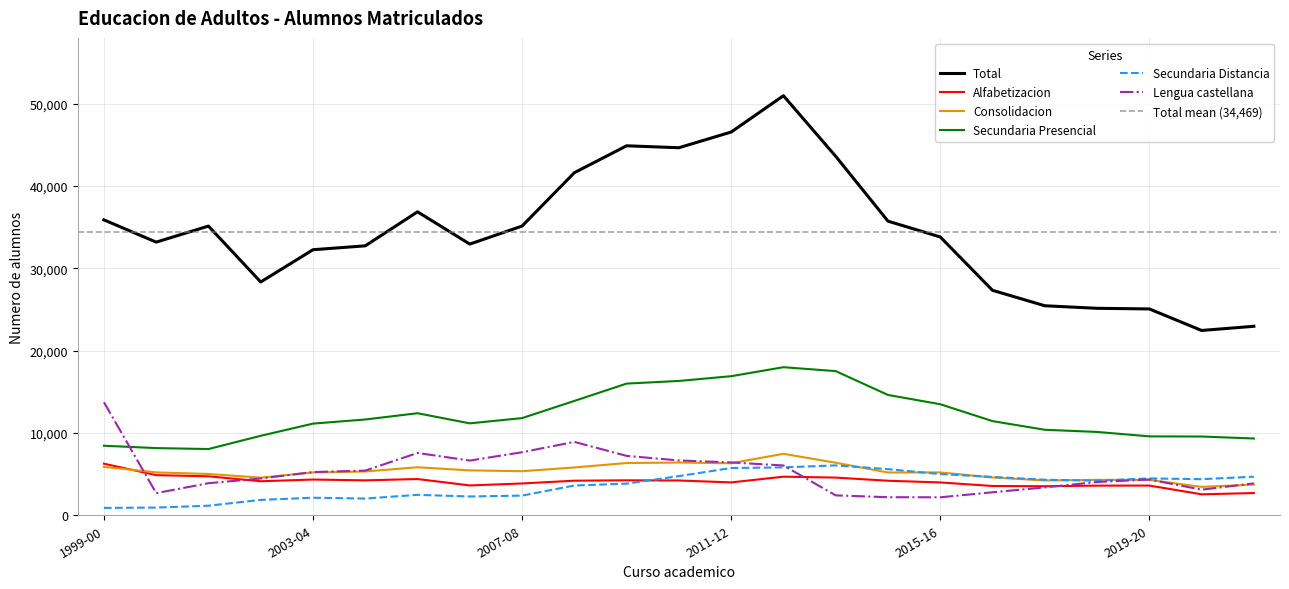

How many data points does each series have?

23